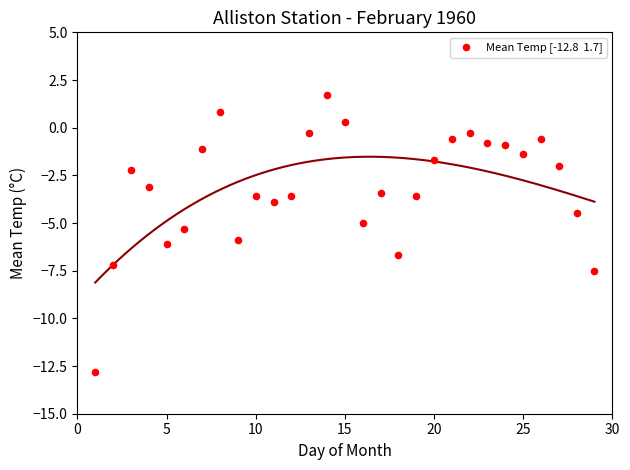

What is the range of X values (max minus min)?

28.0